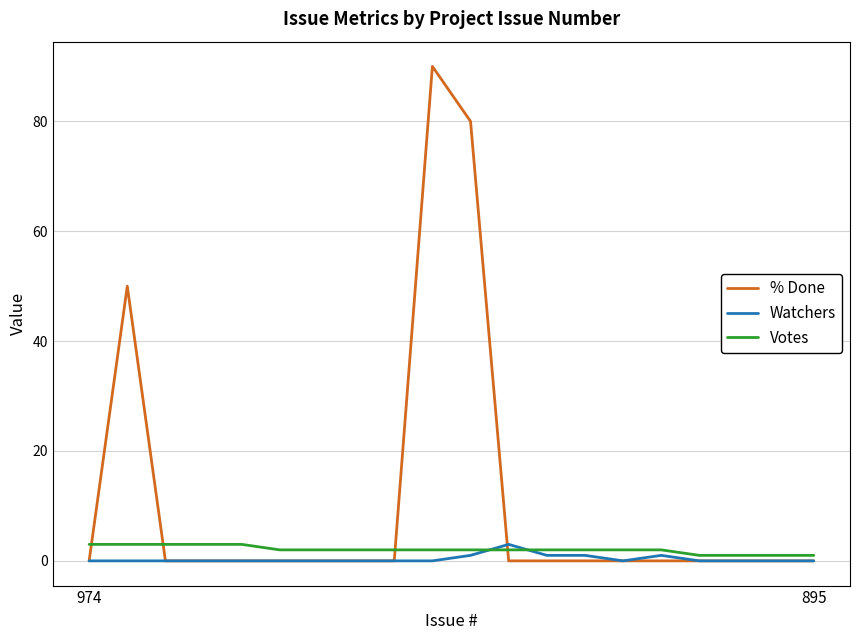

What is the greatest value displayed?

90